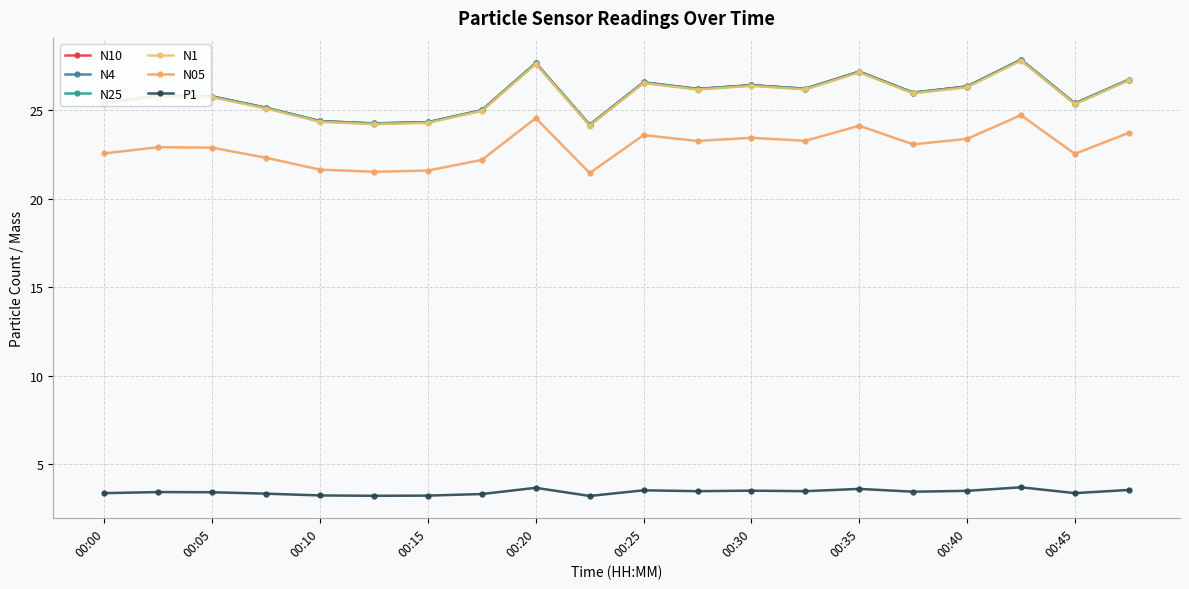

How many lines are shown in the chart?

6